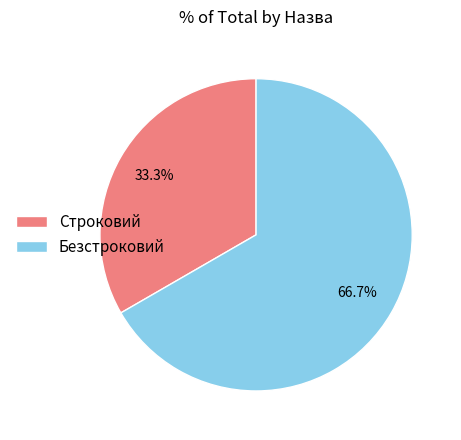

Does any single category account for the majority?

Yes